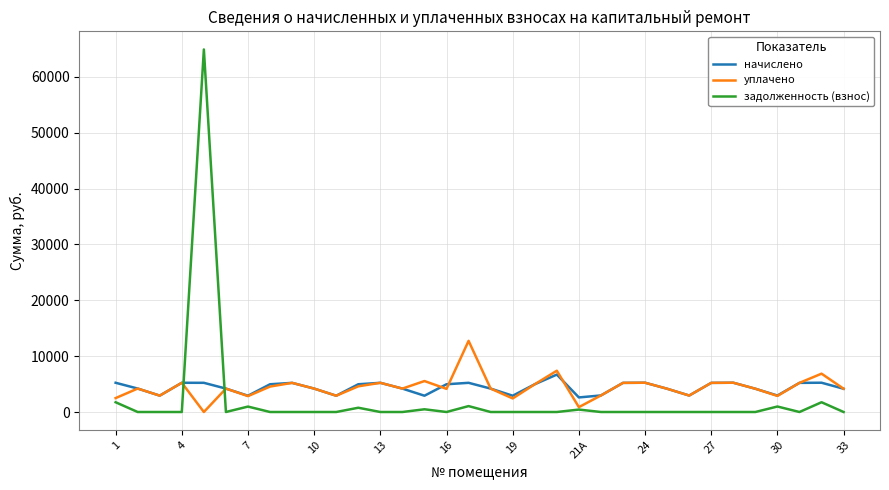

What is the maximum value shown in the chart?

64904.7